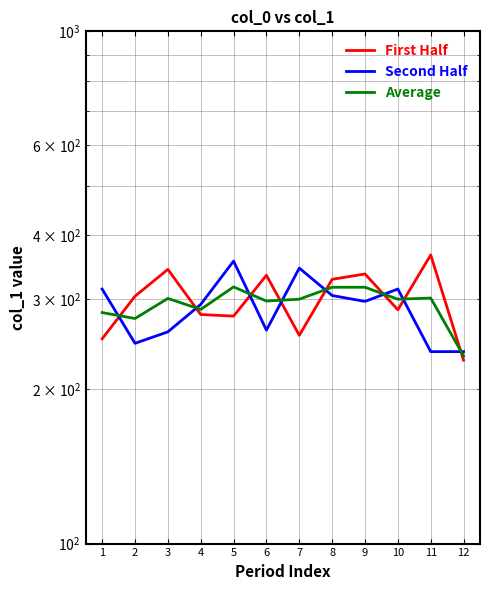

What value does the Average series have at 5?

317.0